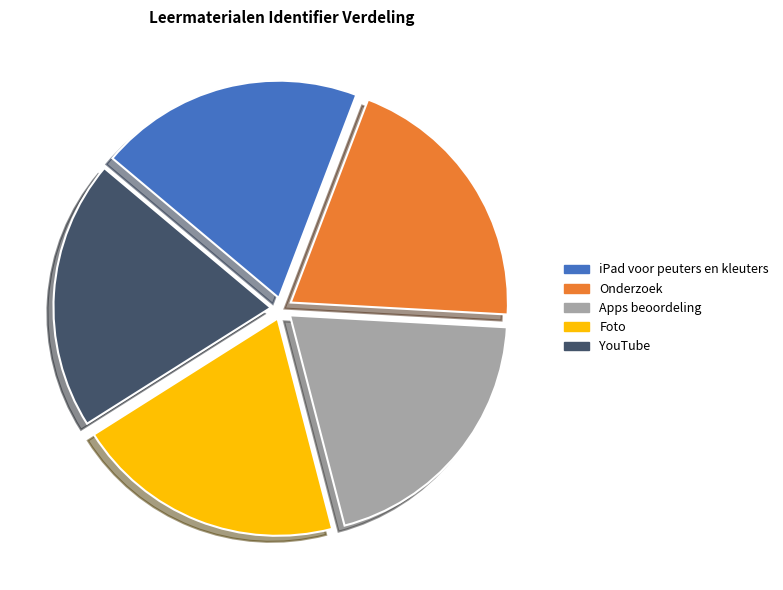

The Onderzoek slice represents 20% of the pie. True or false?

True